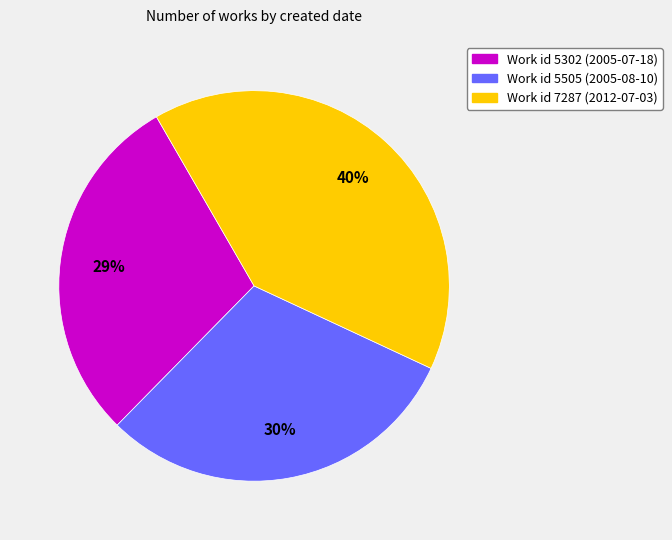

To the nearest percent, what is the average slice percentage?

33%